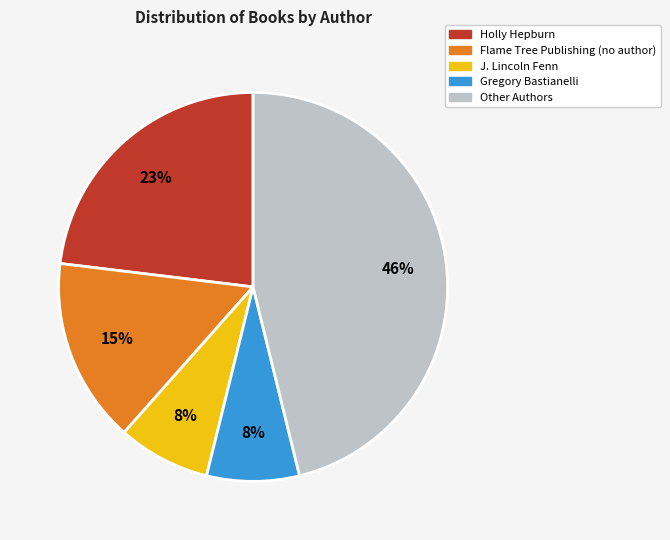

To the nearest percent, what percentage of the pie is Flame Tree Publishing (no author)?

15%